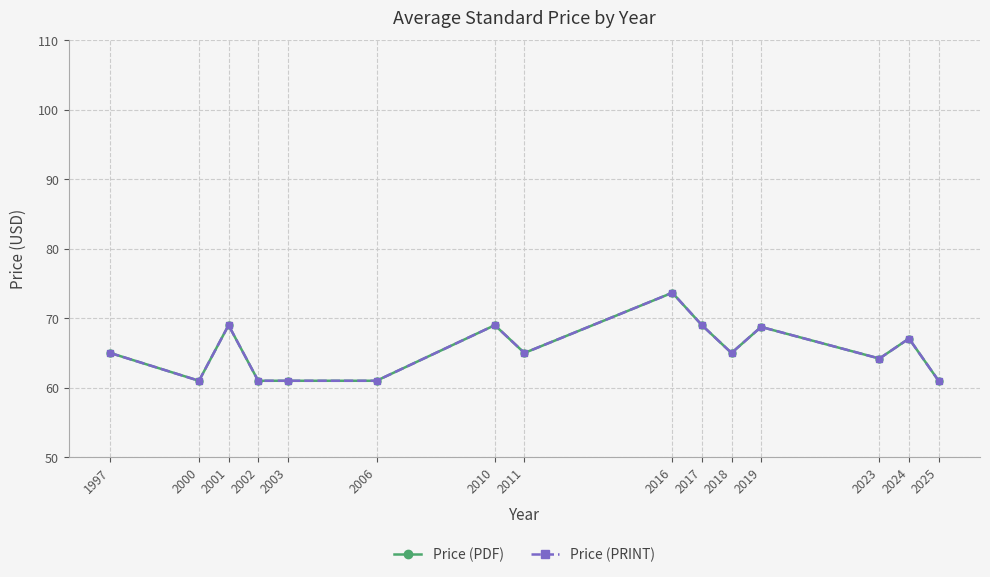

Does the chart have visible grid lines?

Yes